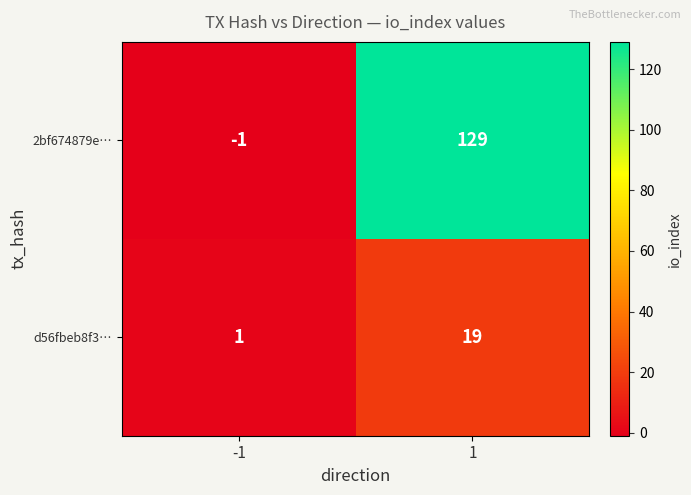

Rank the series by their maximum value, from highest to lowest.

2bf674879e…, d56fbeb8f3…